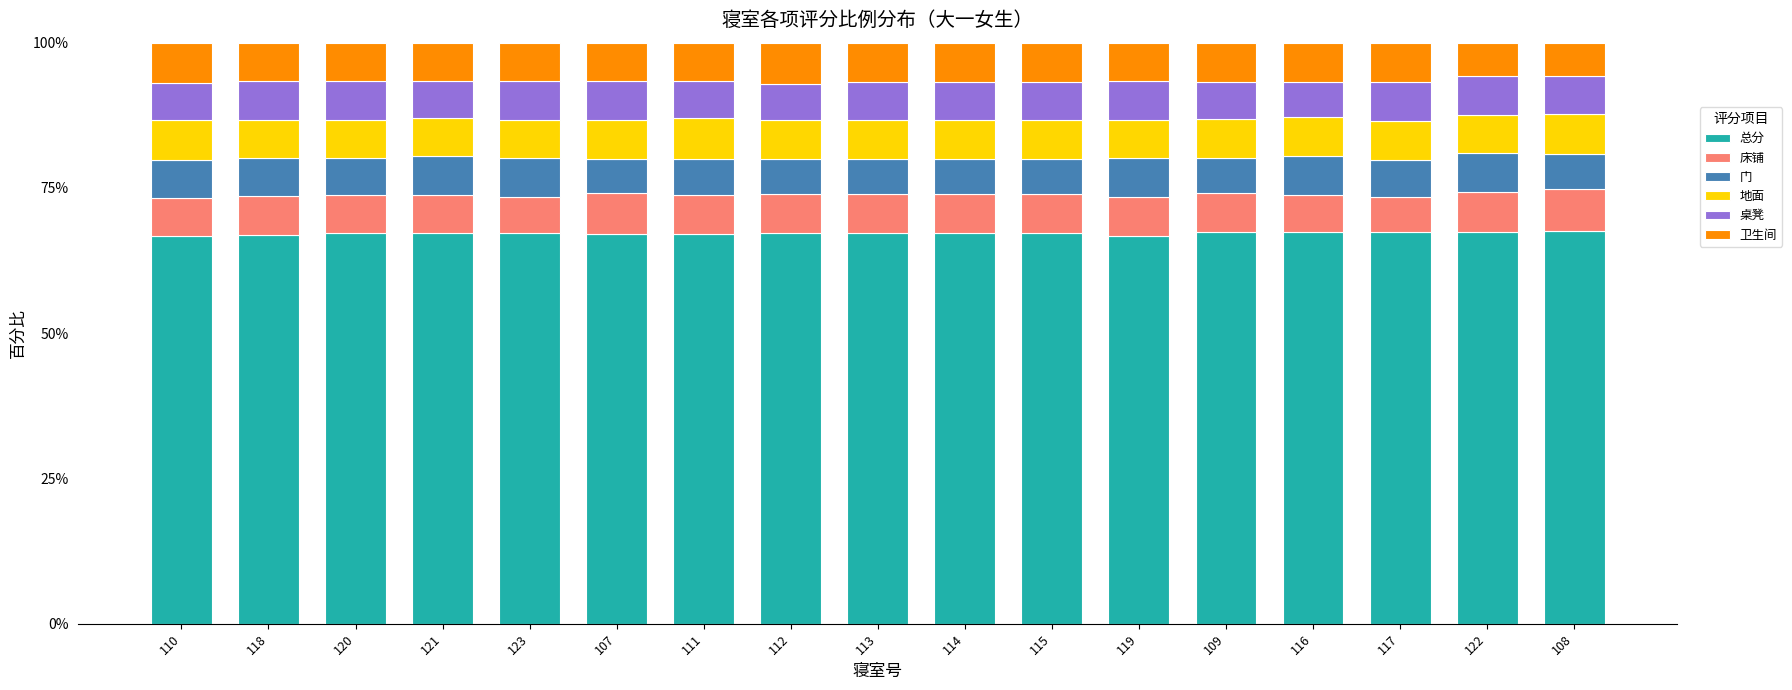

What is the sum of the 总分 values at 108 and 116?

135.0